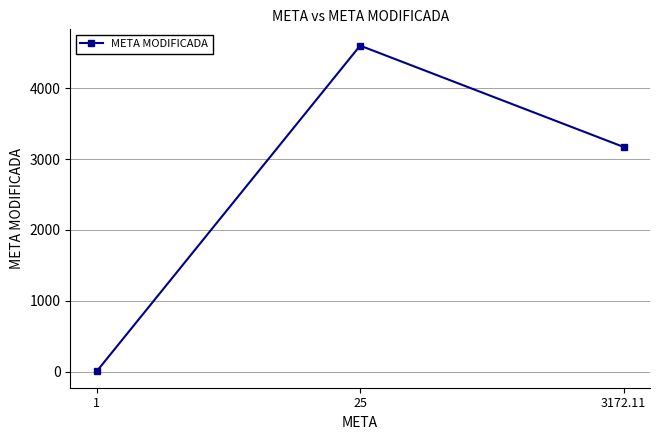

Which has a higher value, 1 or 3172.11?

3172.11